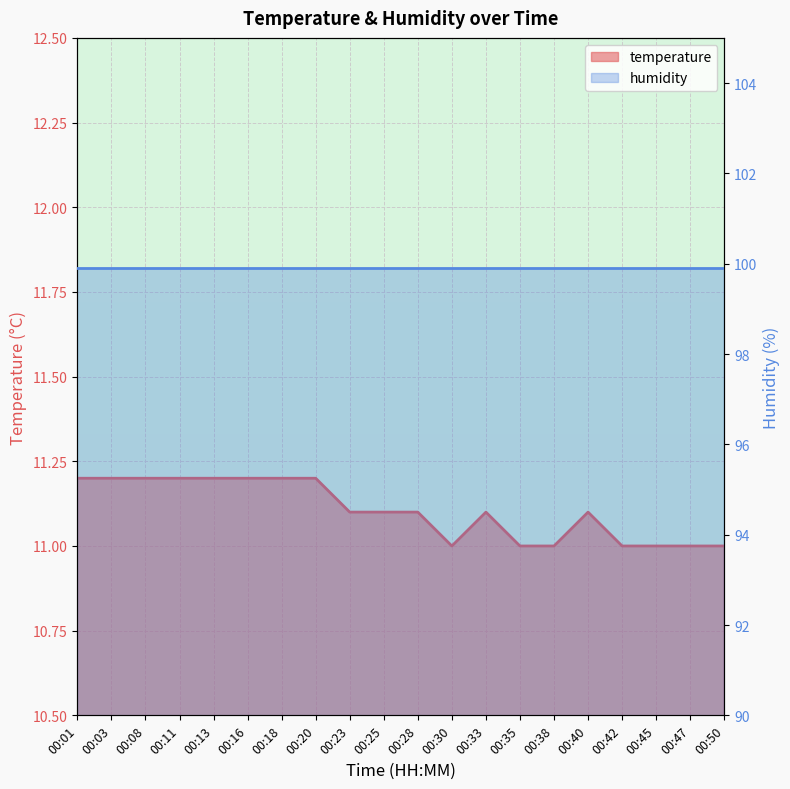

Count the values in the range 11 to 12.

20